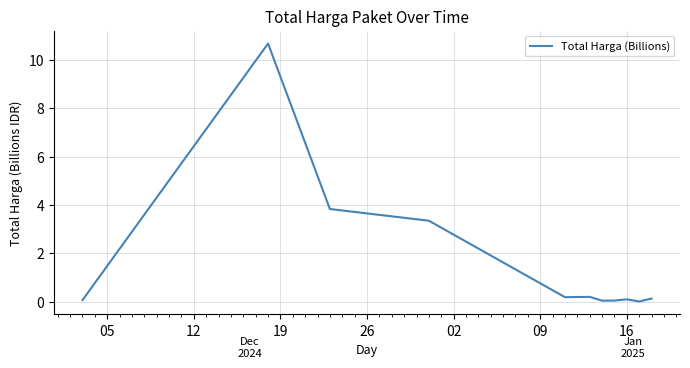

What is the difference between the maximum and minimum values?

10.7